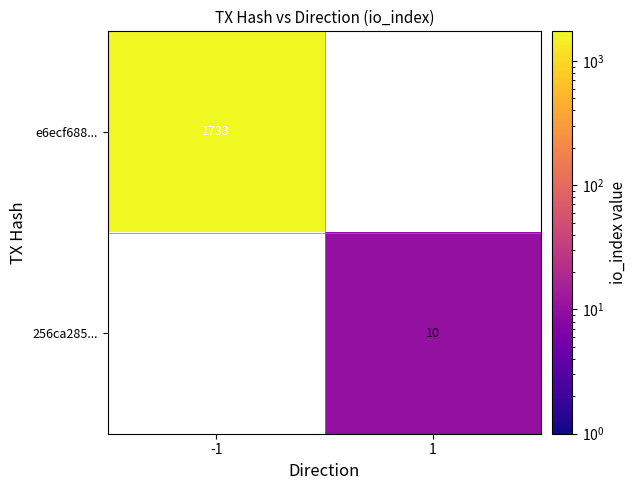

How many data points does each series have?

2